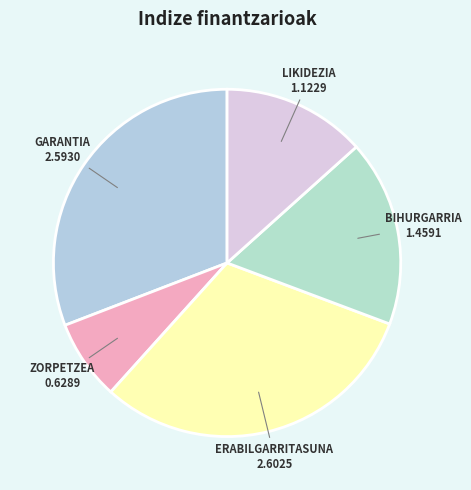

Which slice is the largest?

ERABILGARRITASUNA